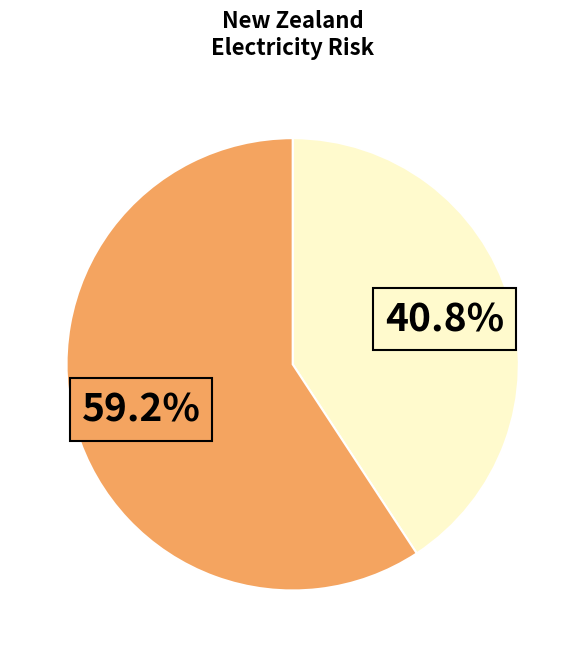

Is there any slice that represents more than half of the pie?

Yes